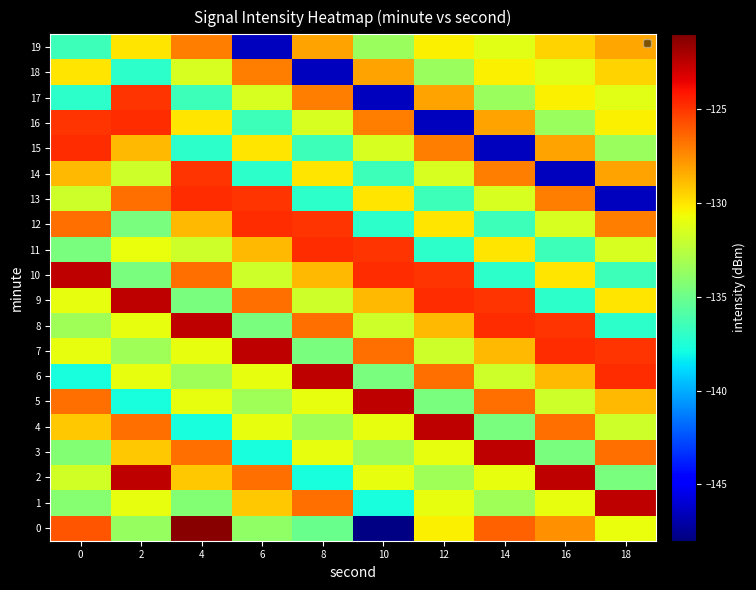

How many series are shown in this chart?

20